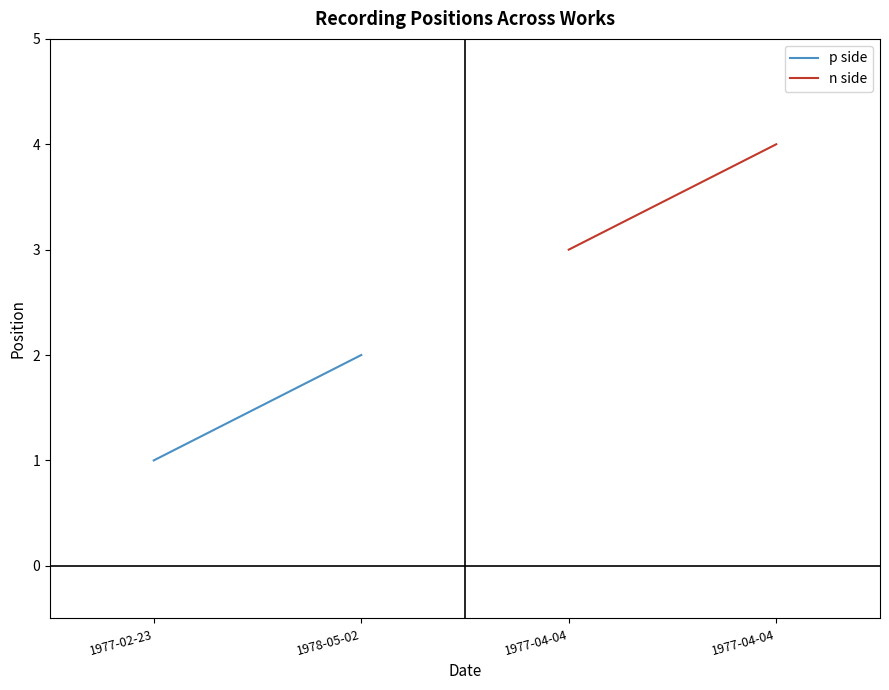

Reading left to right, list all the values displayed in this chart.

p side: 1	2
n side: 3	4